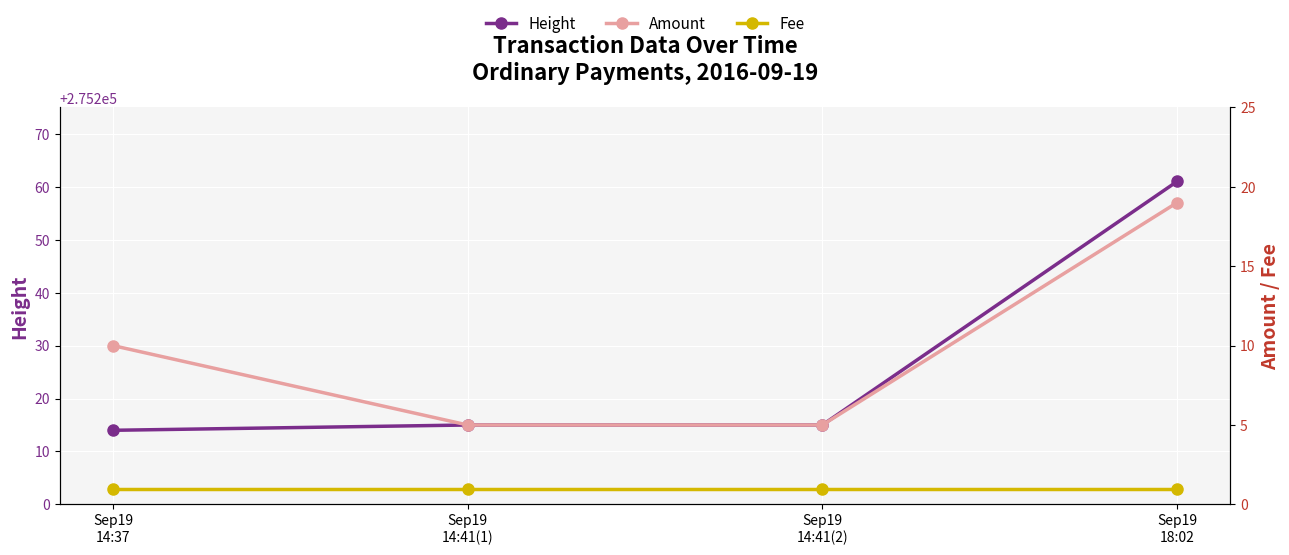

Count the Amount values in the range 5 to 19.

4